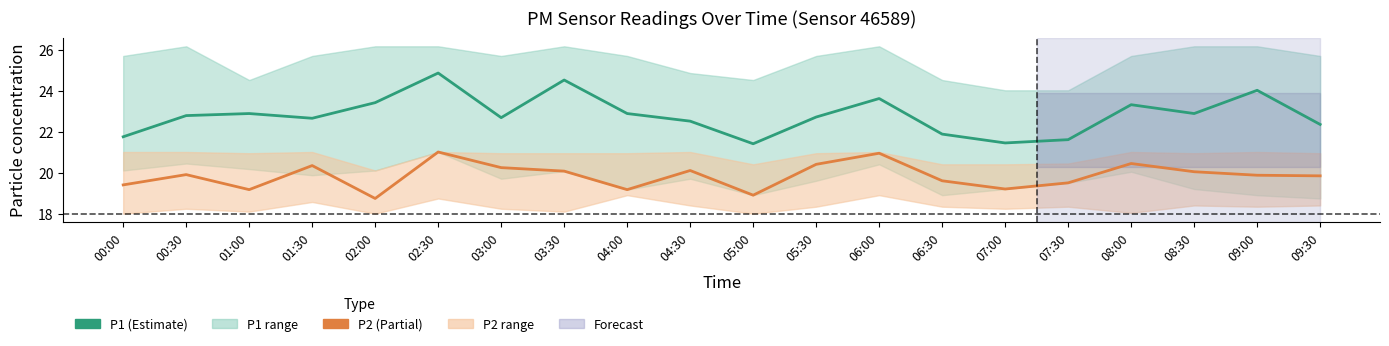

Rank the categories by P2 value from lowest to highest.

02:00, 05:00, 01:00, 04:00, 07:00, 00:00, 07:30, 06:30, 09:30, 09:00, 00:30, 08:30, 03:30, 04:30, 03:00, 01:30, 05:30, 08:00, 06:00, 02:30